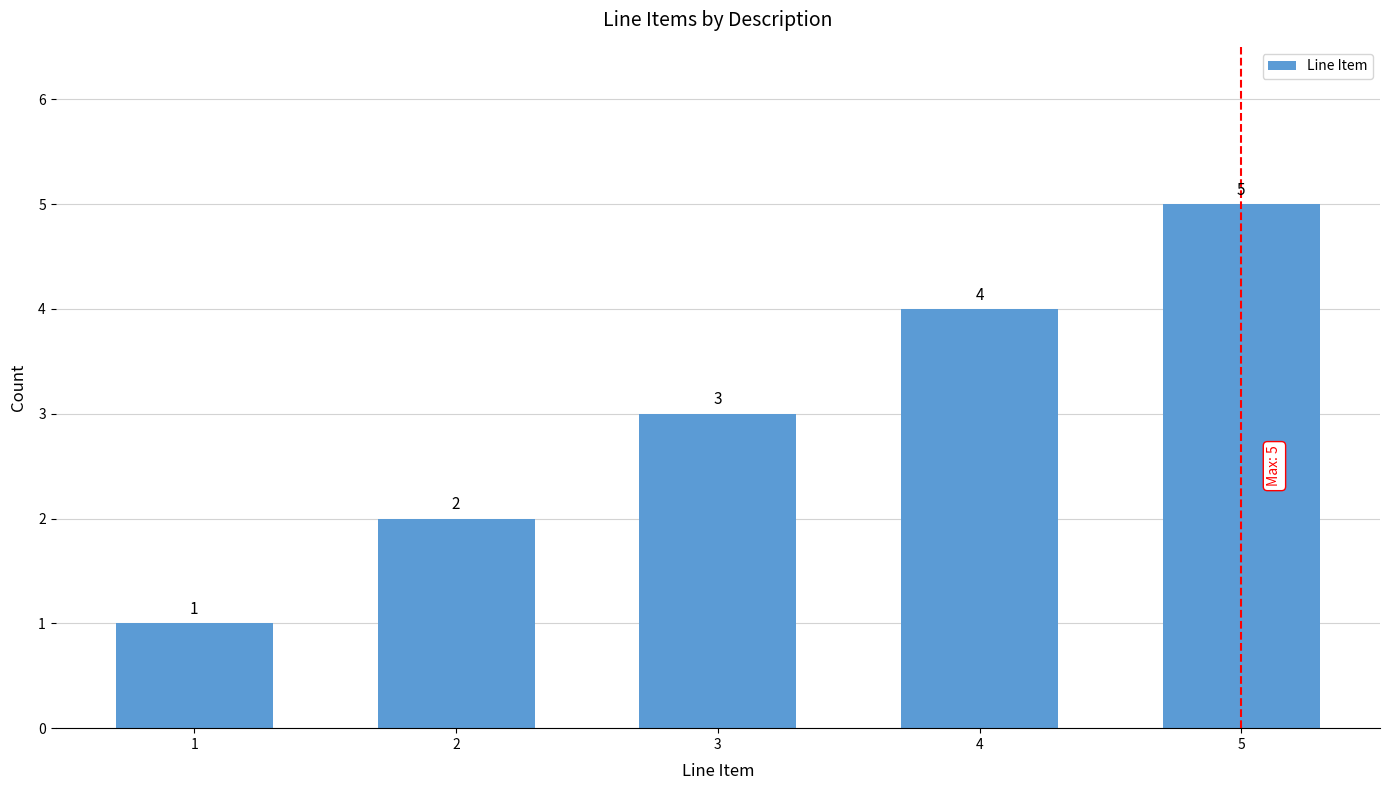

What is the greatest value displayed?

5